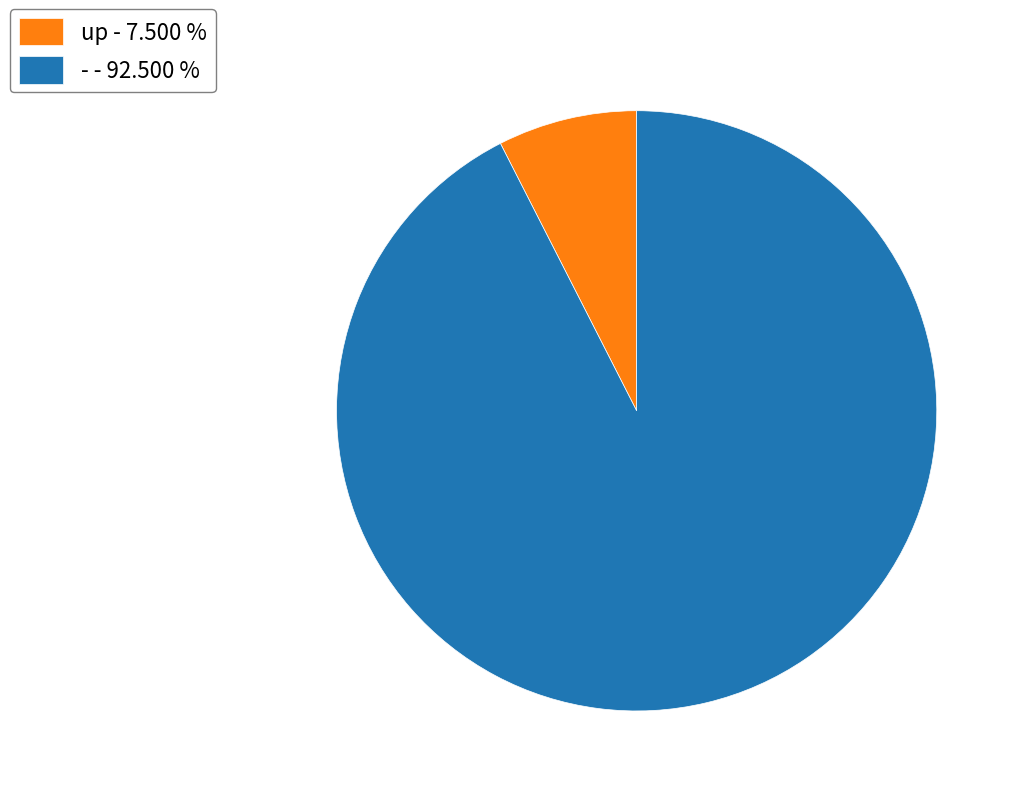

What is the ratio of the value at - - 92.500 % to the value at up - 7.500 %?

12.3